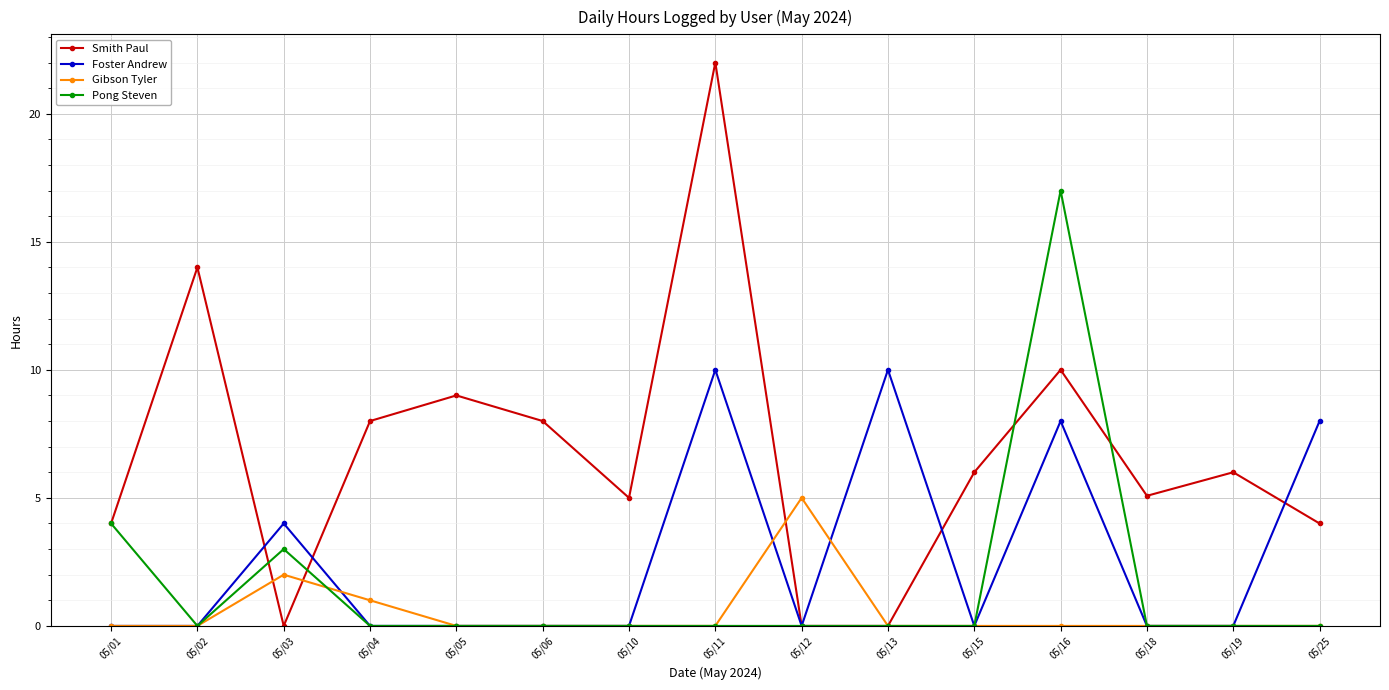

List the series in order of their peak value, lowest first.

Gibson Tyler, Foster Andrew, Pong Steven, Smith Paul